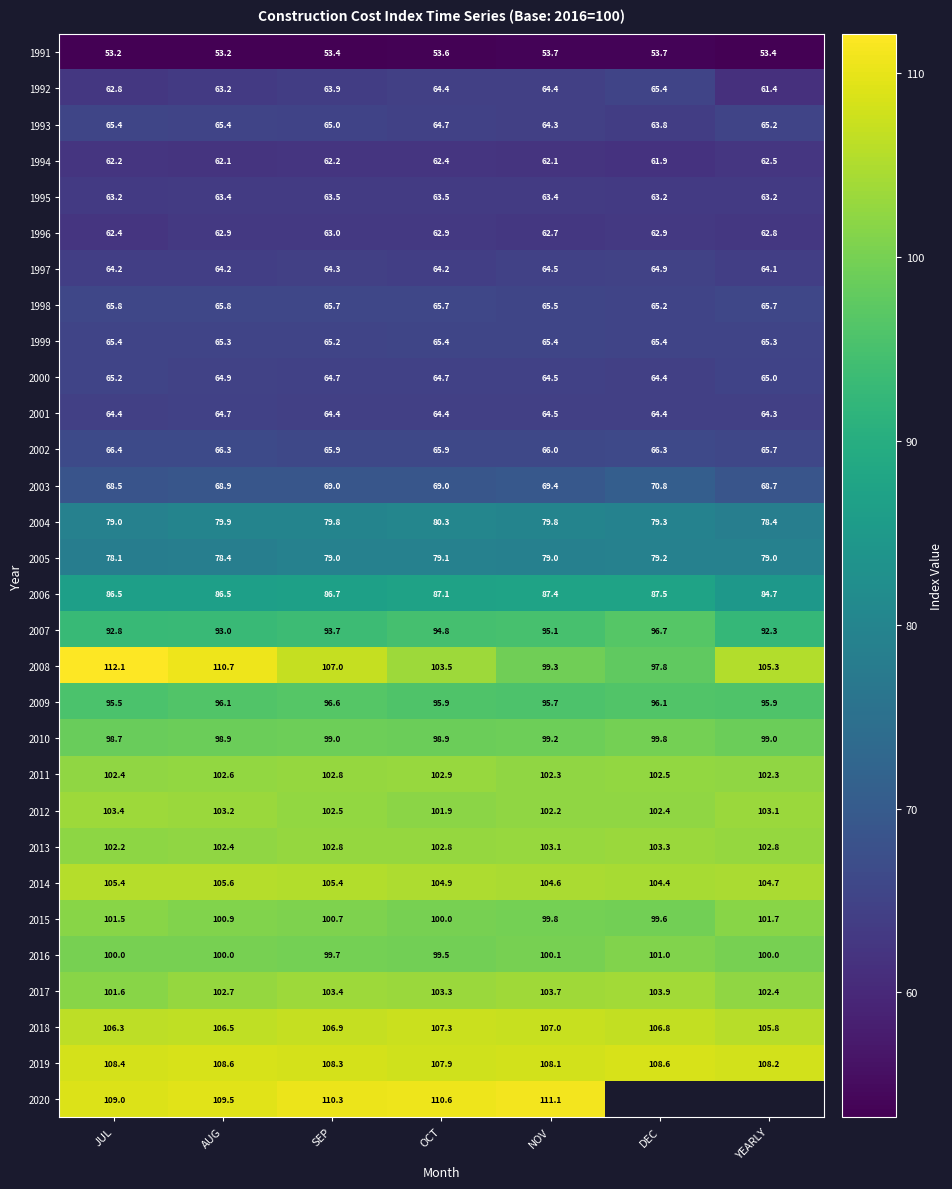

Is it true that 2010 equals 99.0 at YEARLY?

True